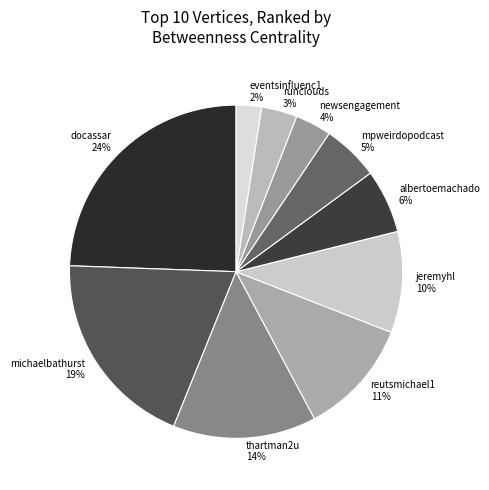

Which has a higher value, eventsinfluenc1 or mpweirdopodcast?

mpweirdopodcast